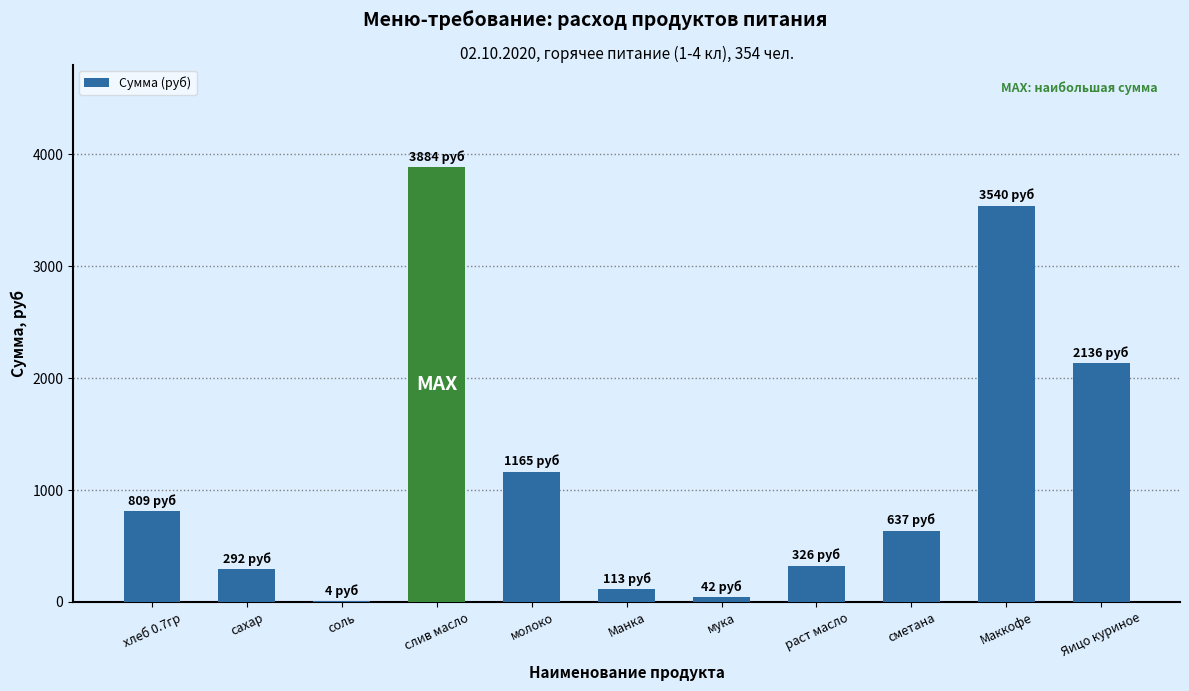

Which category has the highest value across all series?

слив масло